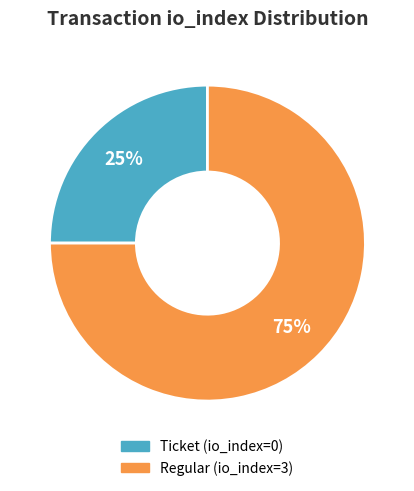

Is it true that Ticket is 25% of the pie?

True